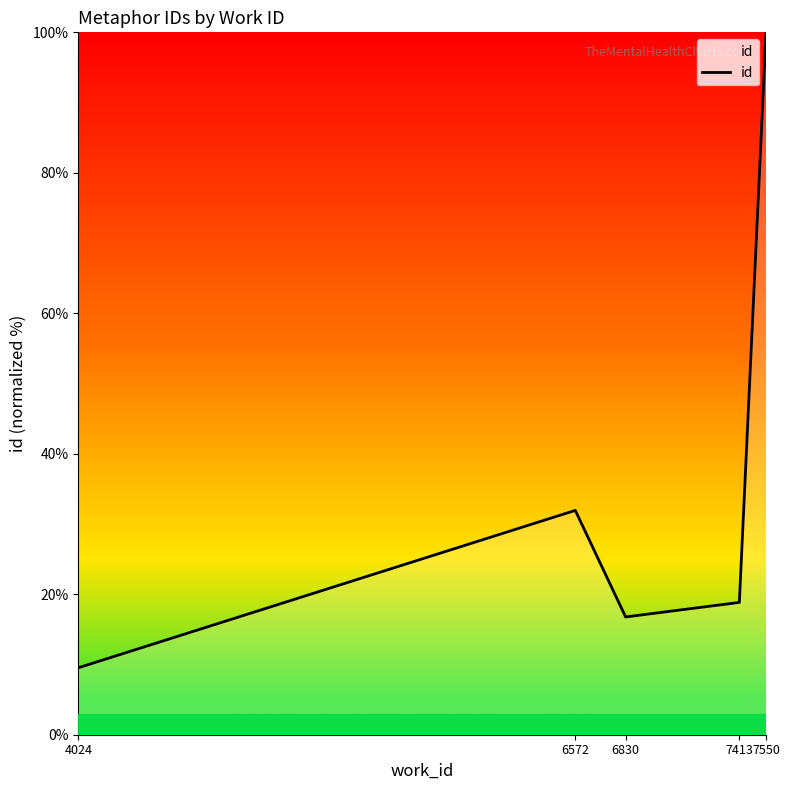

Where is the first local minimum?

6830